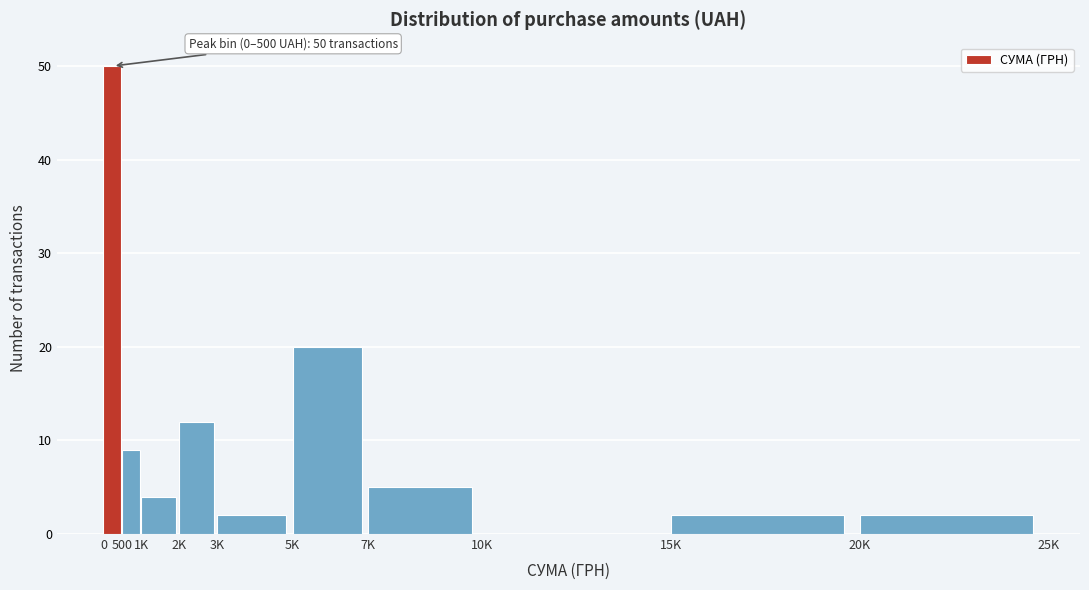

Reading right to left, extract all data points from this chart.

20K=2	15K=2	10K=0	7K=5	5K=20	3K=2	2K=12	1K=4	500=9	0=50